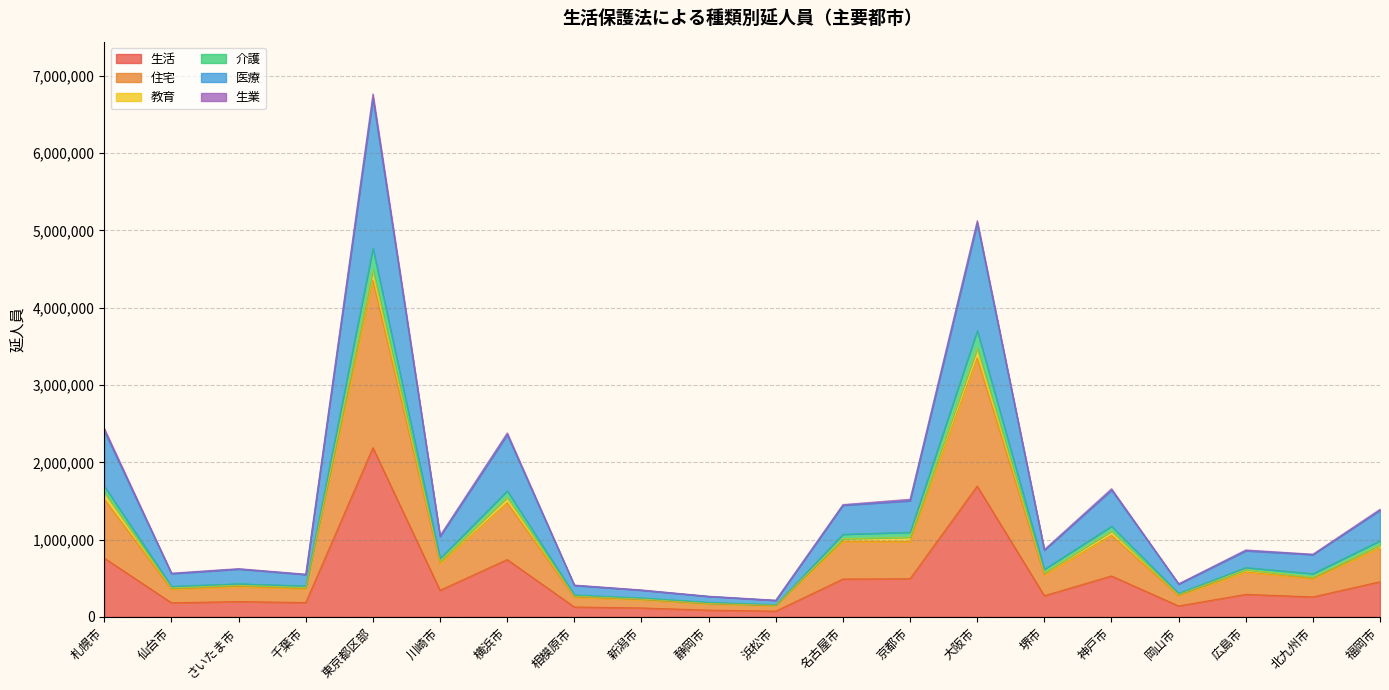

Rank the categories by 住宅 value from lowest to highest.

浜松市, 静岡市, 新潟市, 相模原市, 岡山市, 仙台市, 千葉市, さいたま市, 北九州市, 堺市, 広島市, 川崎市, 福岡市, 京都市, 名古屋市, 神戸市, 横浜市, 札幌市, 大阪市, 東京都区部